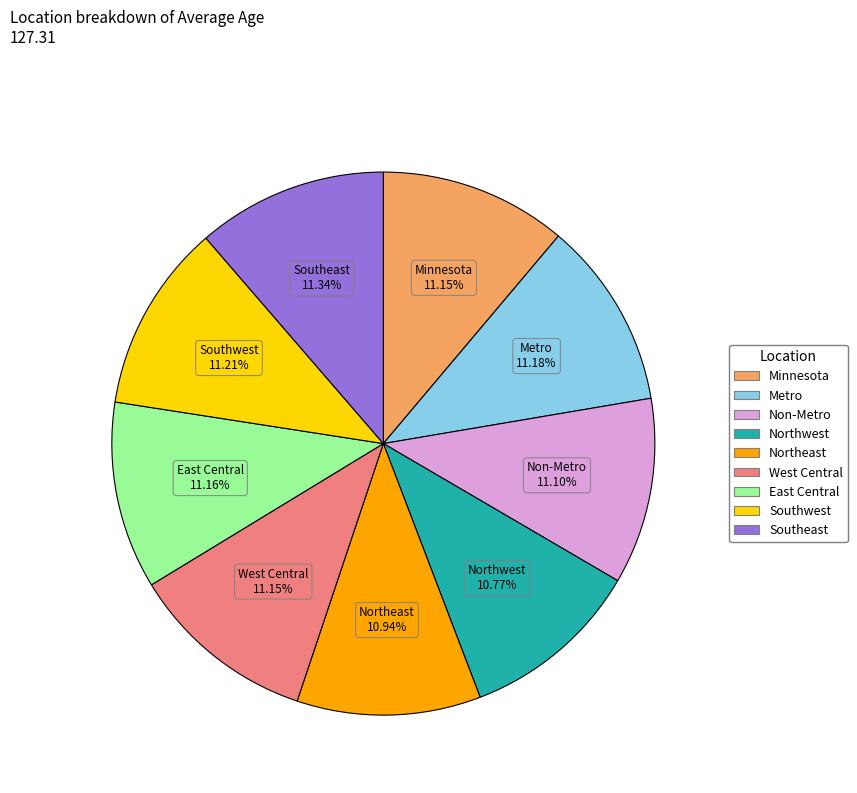

To the nearest percent, what percentage of the pie is Northwest?

11%